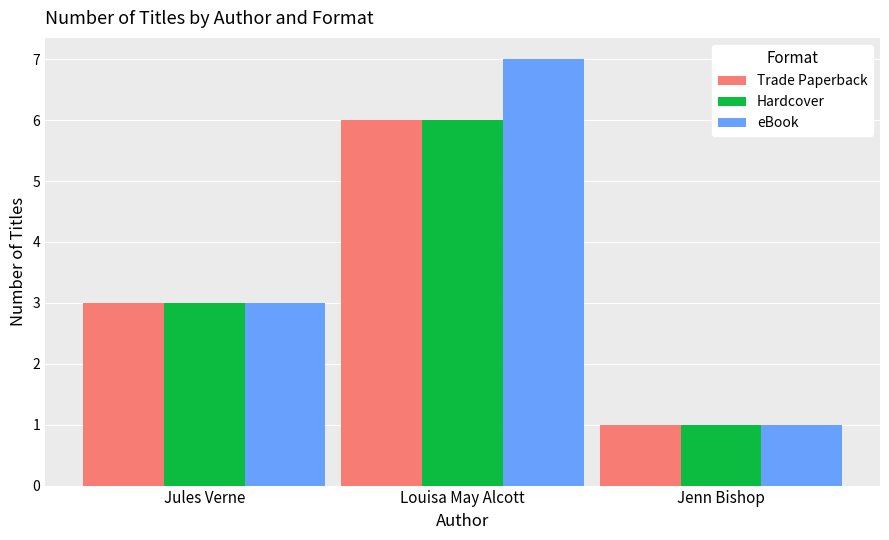

Does the chart contain stacked bars?

No